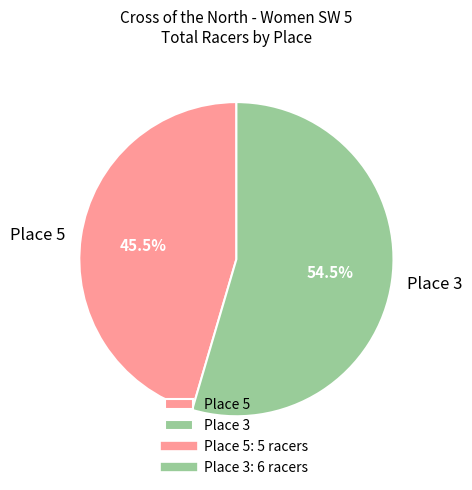

Does Place 5 account for over 50% of the chart?

No